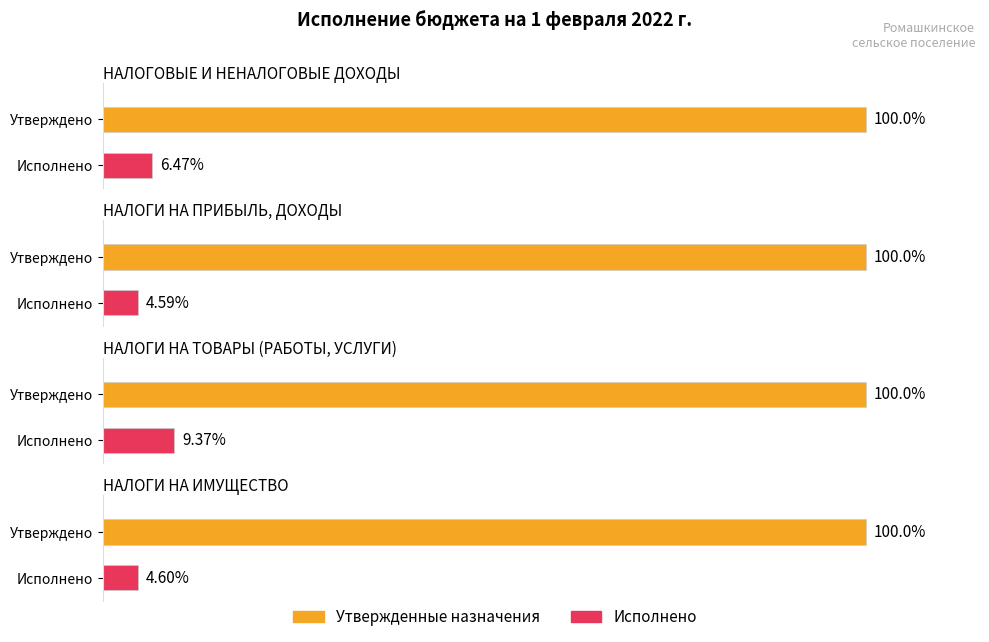

What is the label of the 1st bar from the left?

НАЛОГОВЫЕ И НЕНАЛОГОВЫЕ ДОХОДЫ